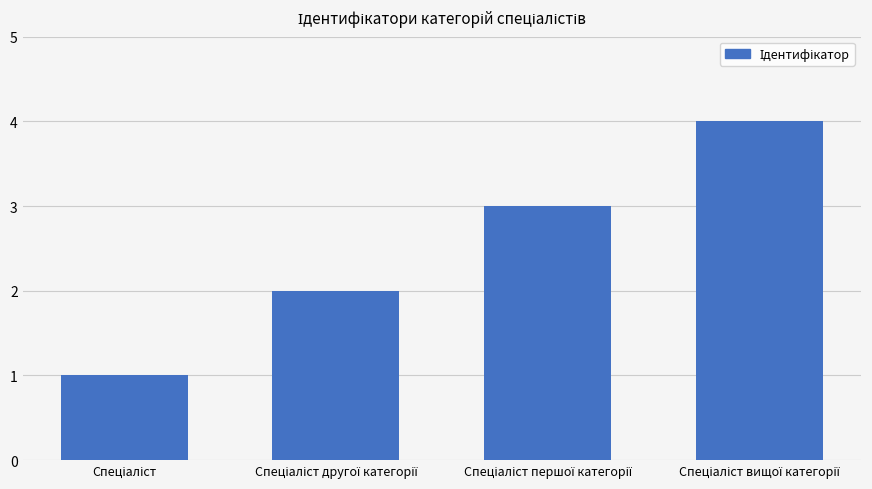

What is the greatest value displayed?

4